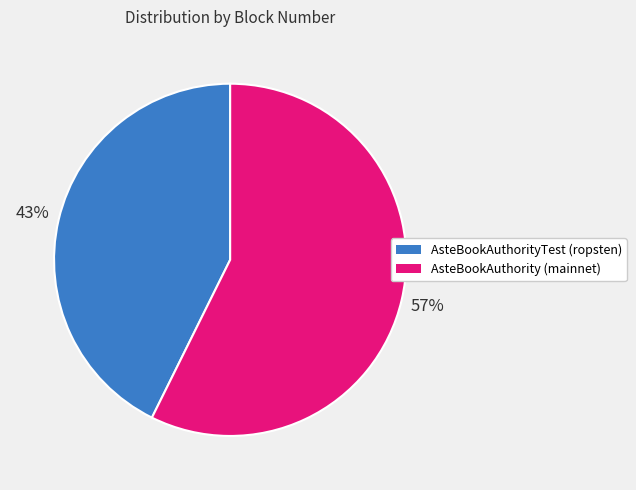

Which category accounts for the majority?

AsteBookAuthority (mainnet)